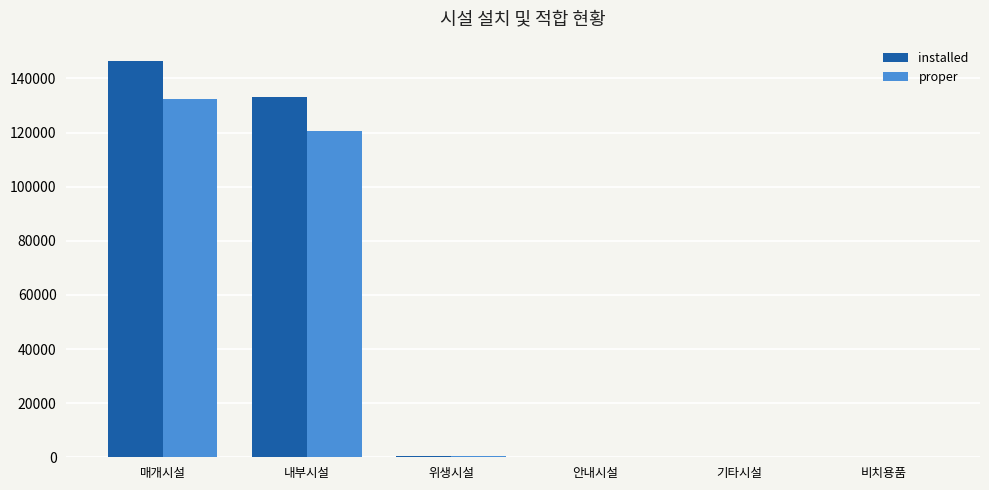

Is the value of installed at 매개시설 greater than the value of proper at 비치용품?

Yes